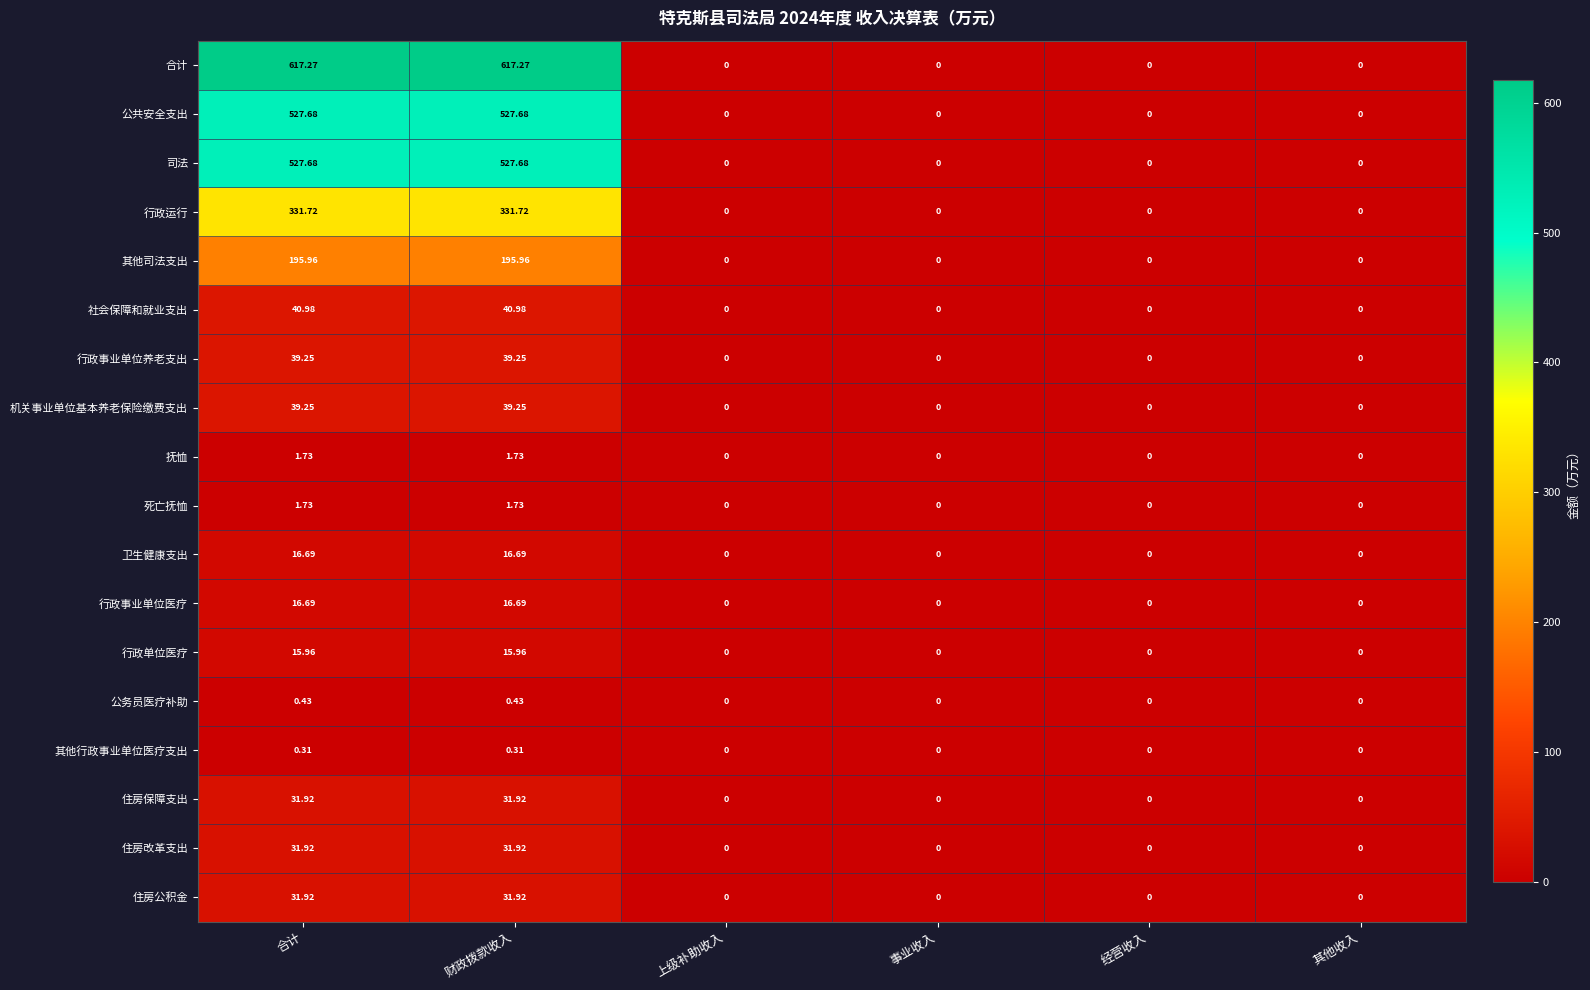

Which series has the largest total across all categories?

合计